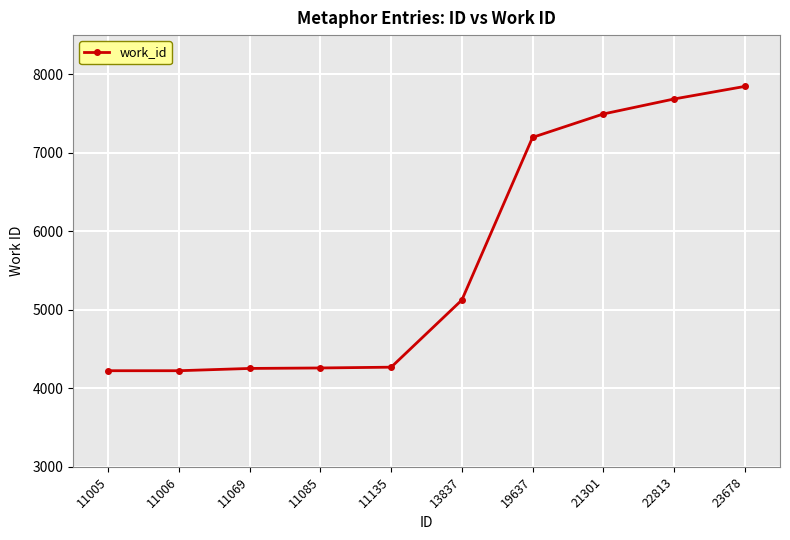

Which has a higher value, 23678 or 19637?

23678